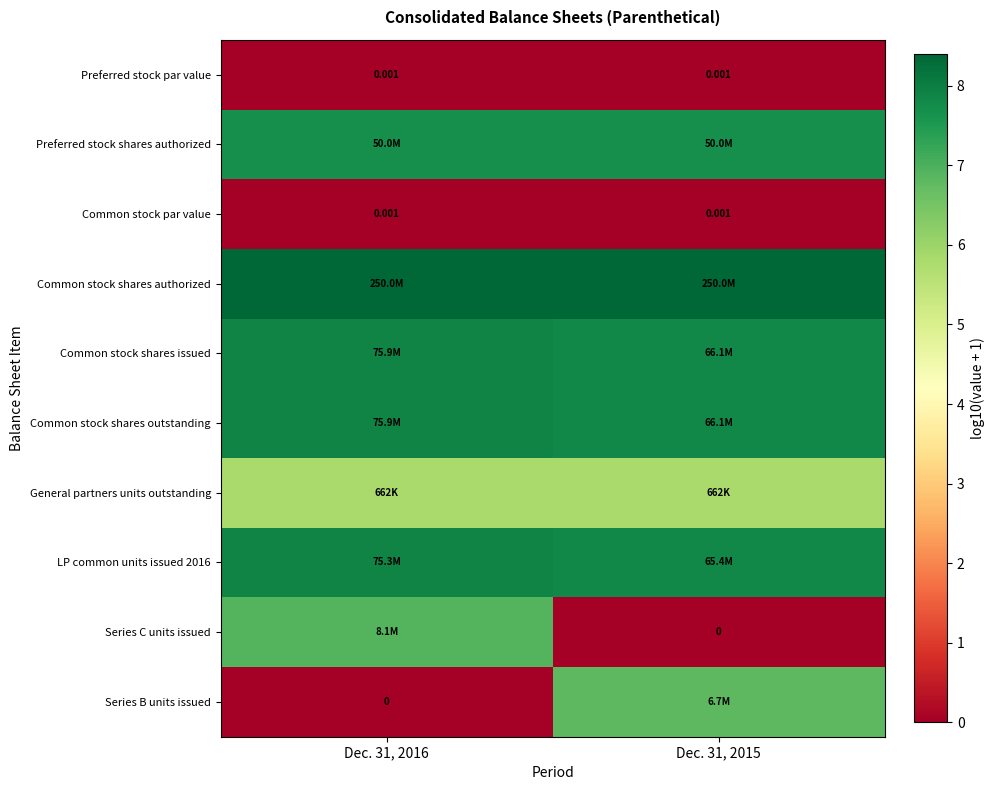

Is the value of Common stock par value at Dec. 31, 2016 greater than the value of Series C units issued at Dec. 31, 2015?

Yes